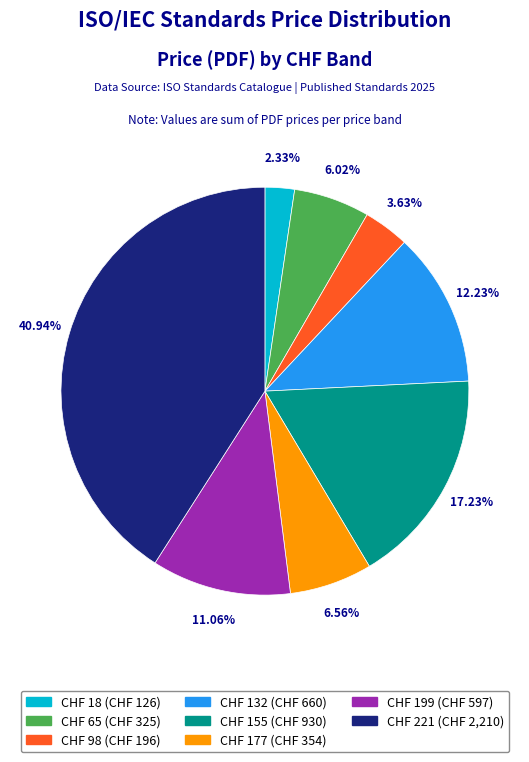

Does CHF 98 represent more than half of the total?

No